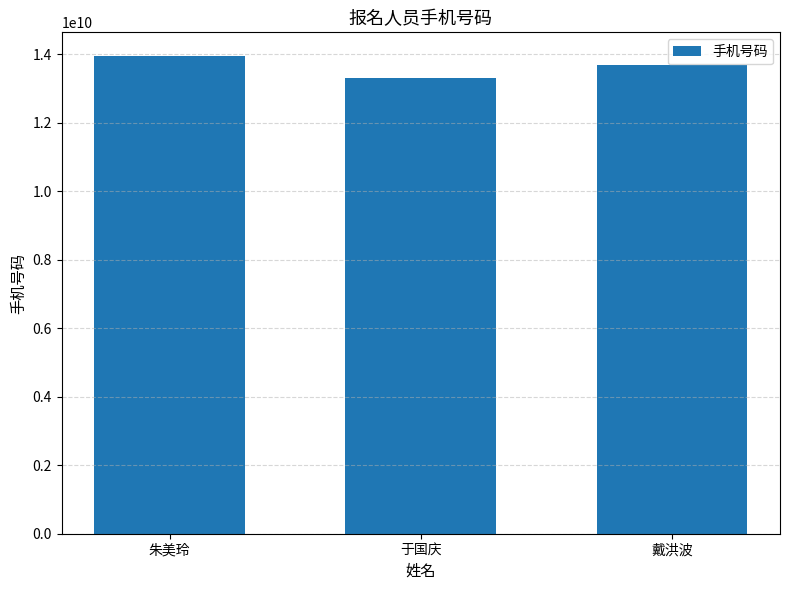

What is the difference between the values at 戴洪波 and 于国庆?

360912957